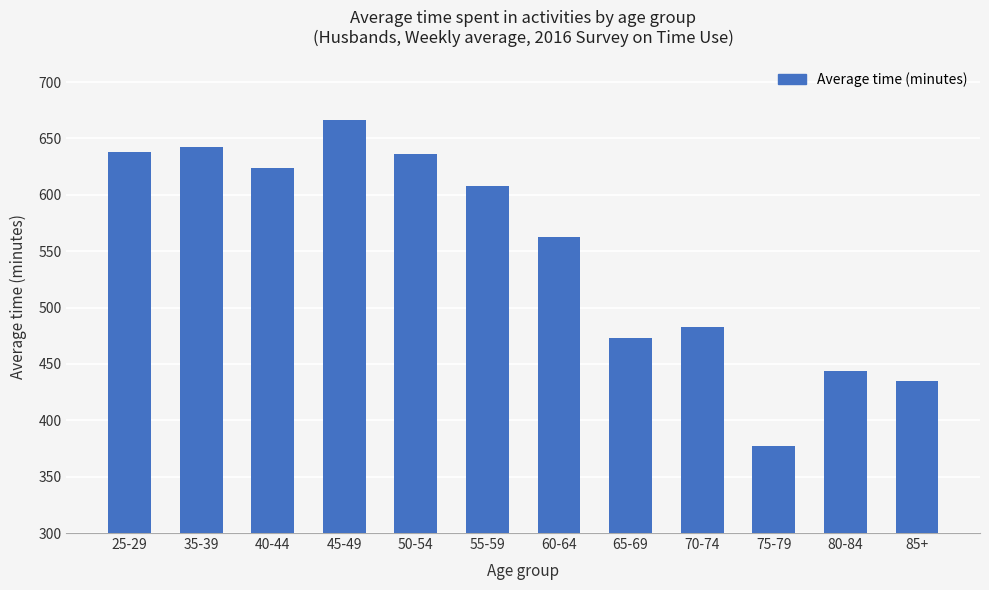

Is it true that the value at 50-54 is 636?

True